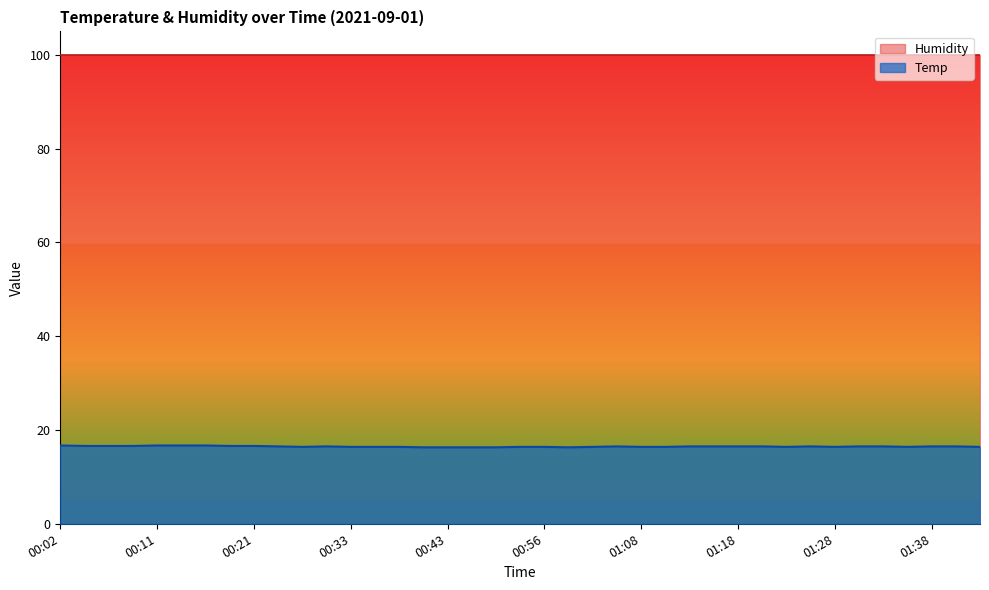

How many distinct data groups are displayed?

2